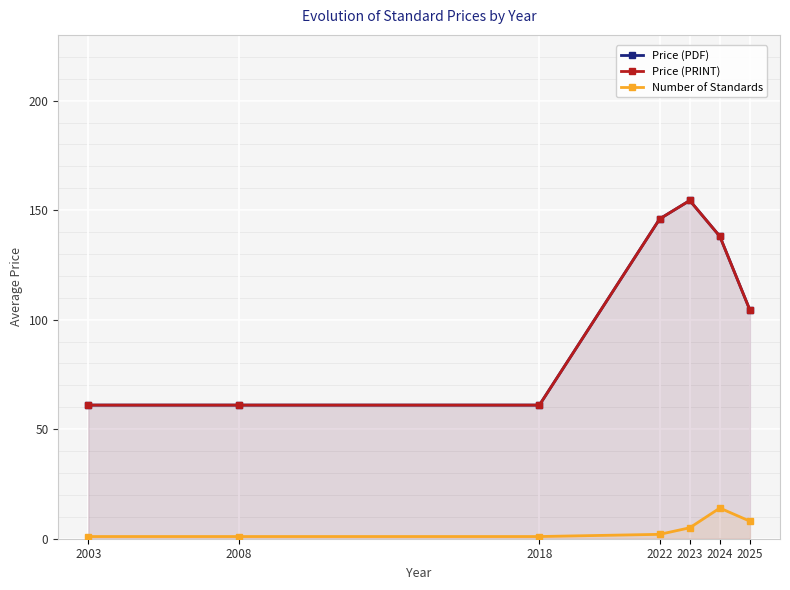

Between 2003 and 2023, which is larger?

2023